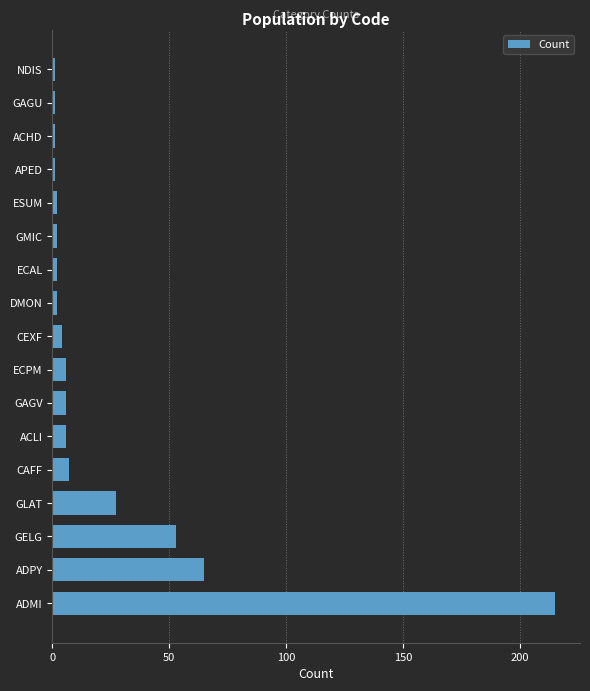

What is the maximum value shown in the chart?

215